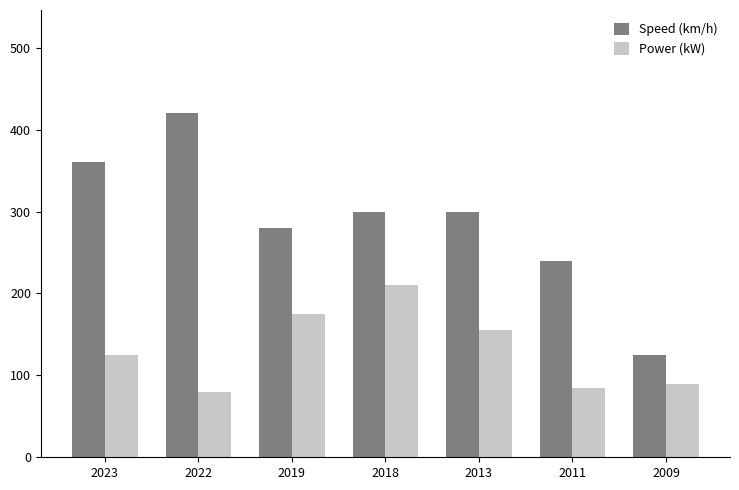

What is the spread (max minus min) of values at 2013?

145